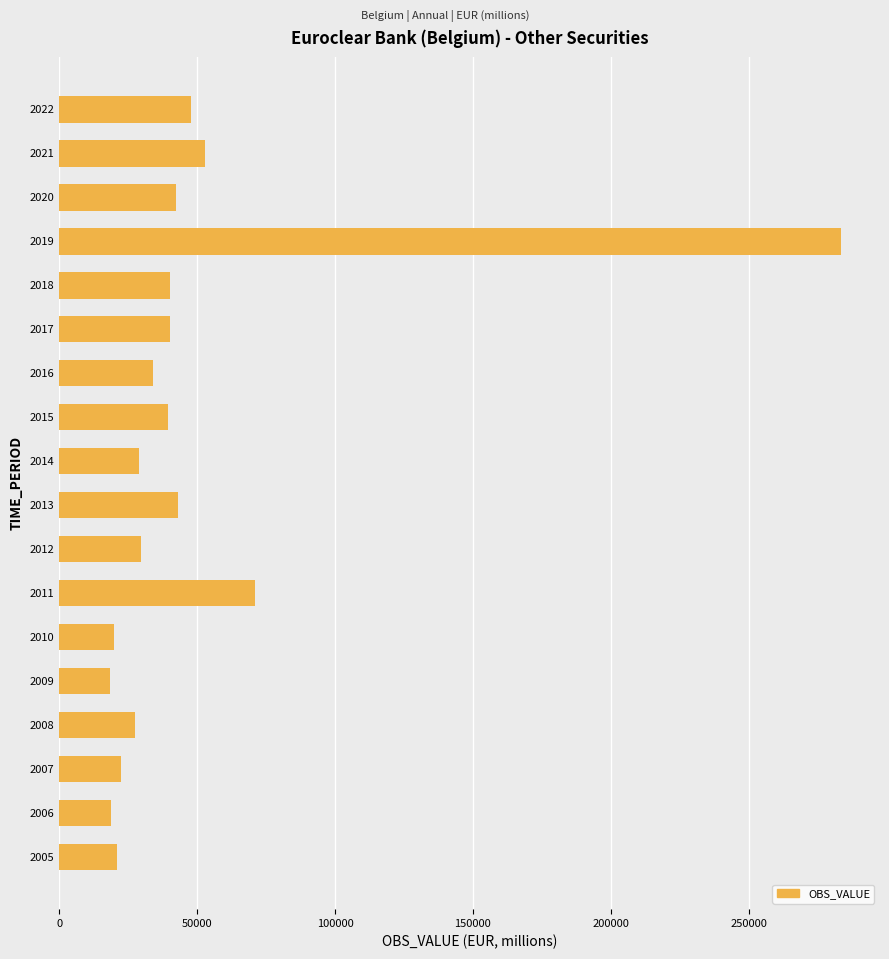

How many bars are there in total?

18